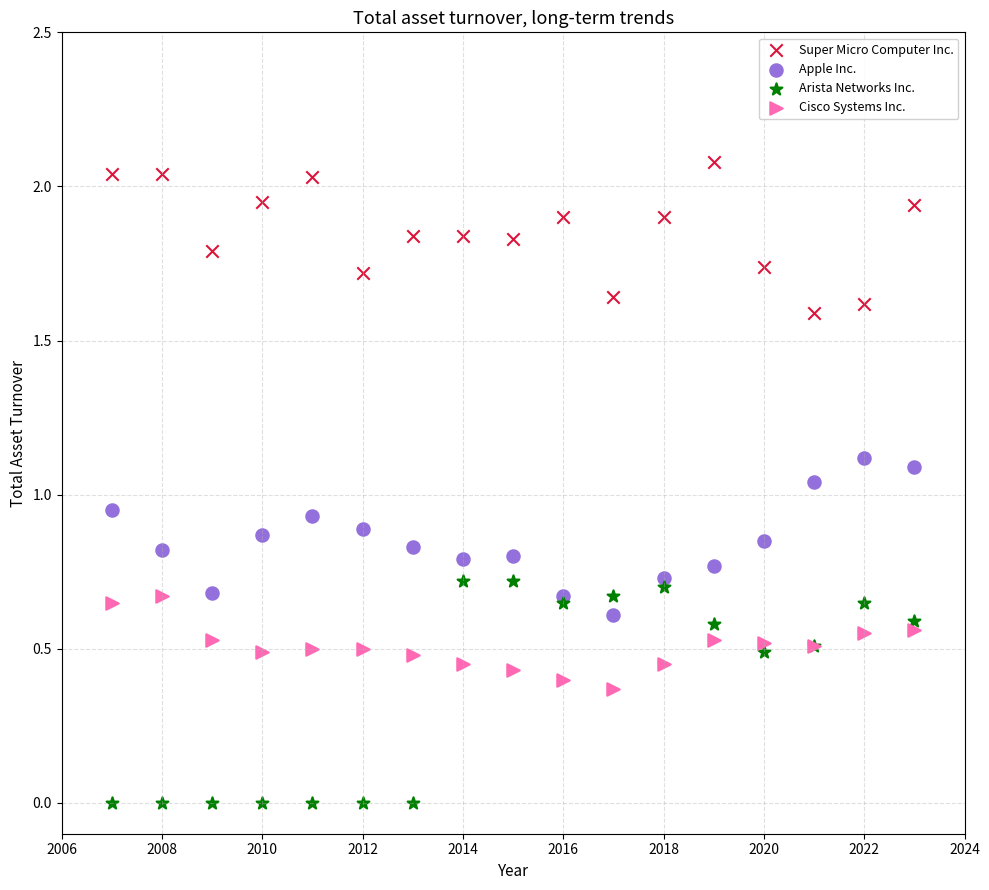

Which series contains the lowest Y value?

Arista Networks Inc.